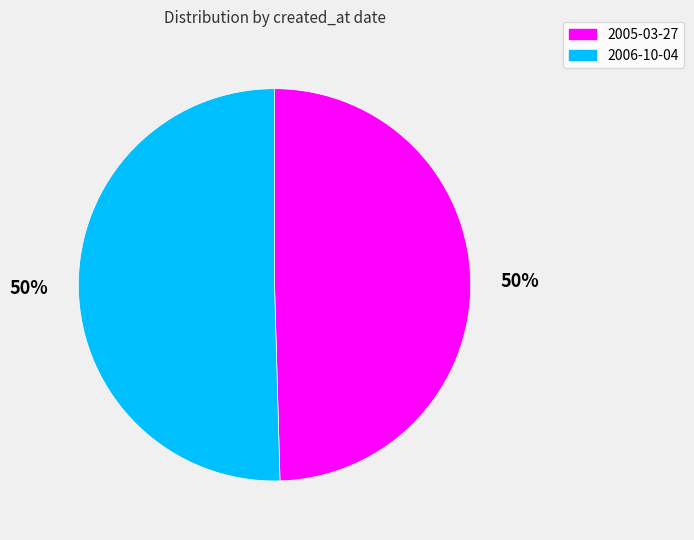

What percentage is the 2006-10-04 slice, to the nearest percent?

50%